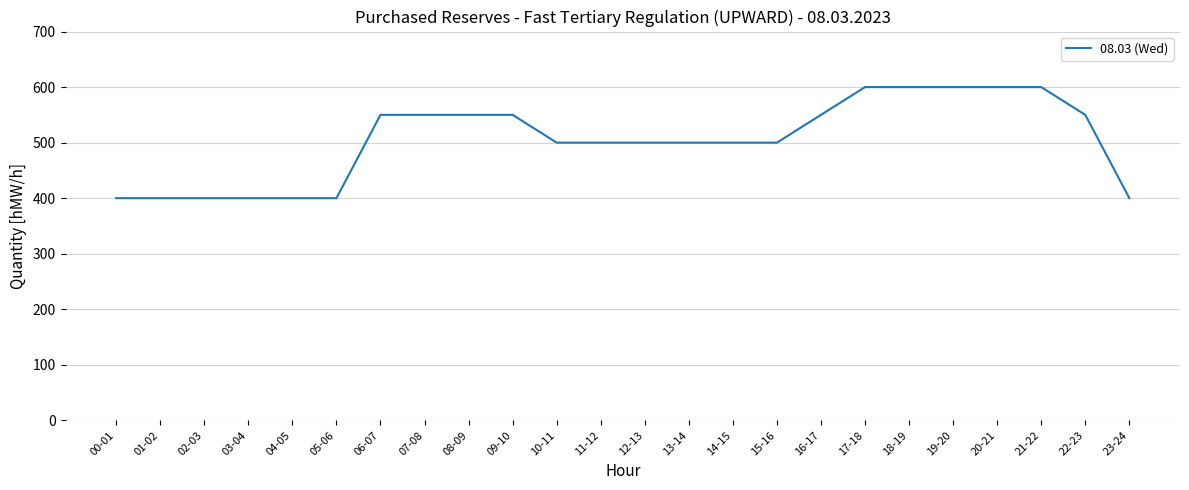

Read the value at 04-05.

400